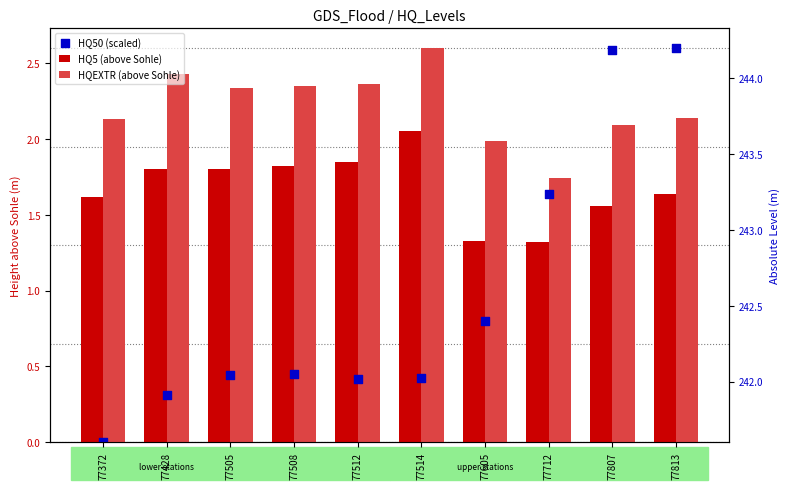

What is the total value across all series at 77605?

4.1